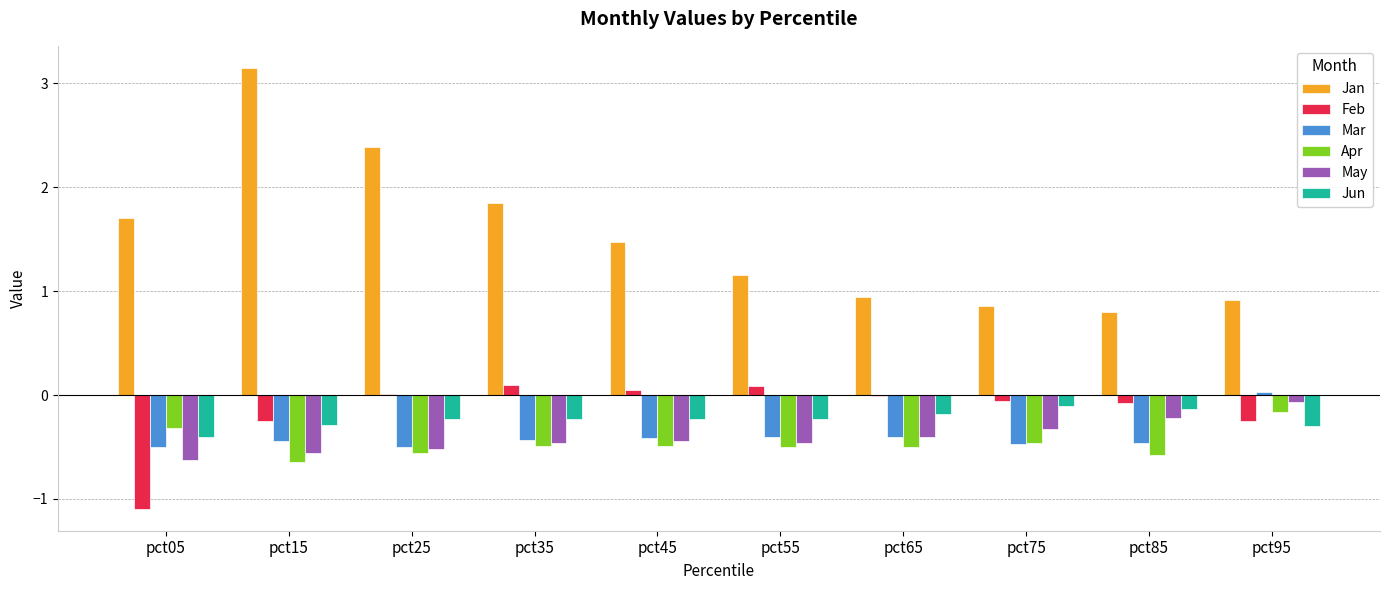

The value of Jan at pct35 is 0.7. True or false?

False